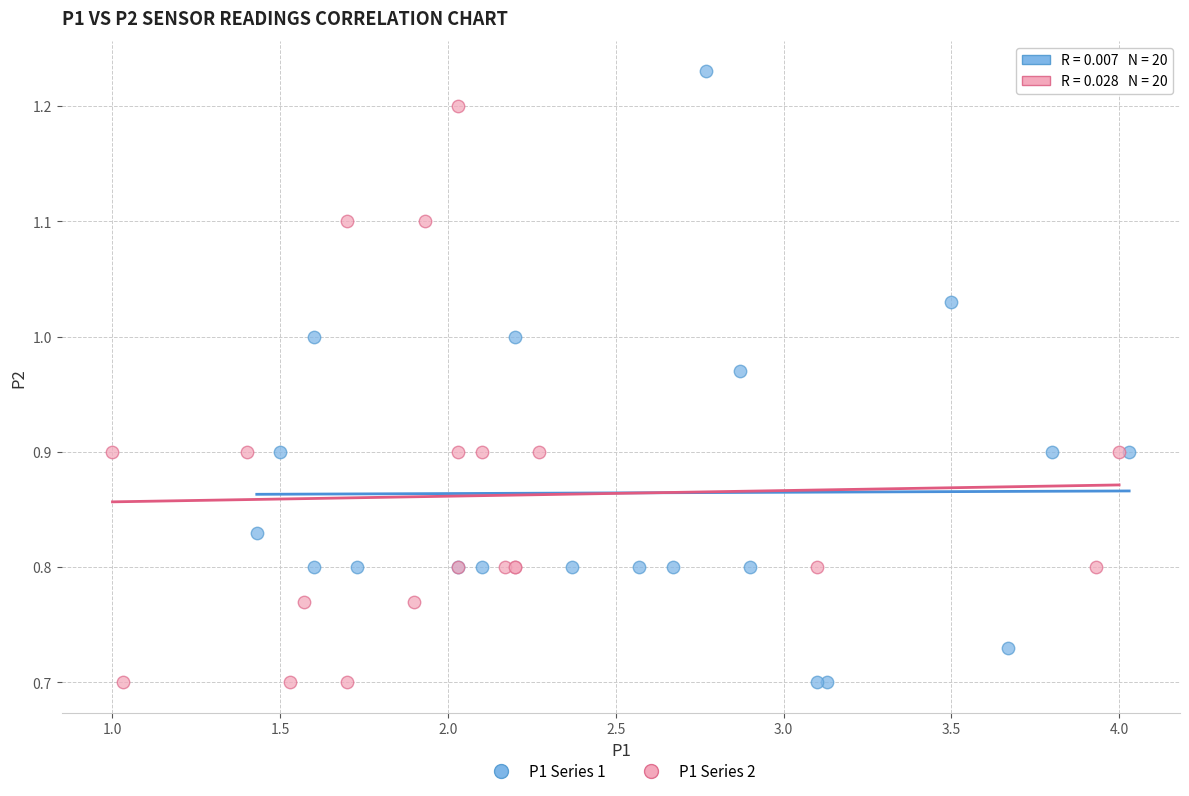

Which series contains the highest Y value?

P1 Series 1